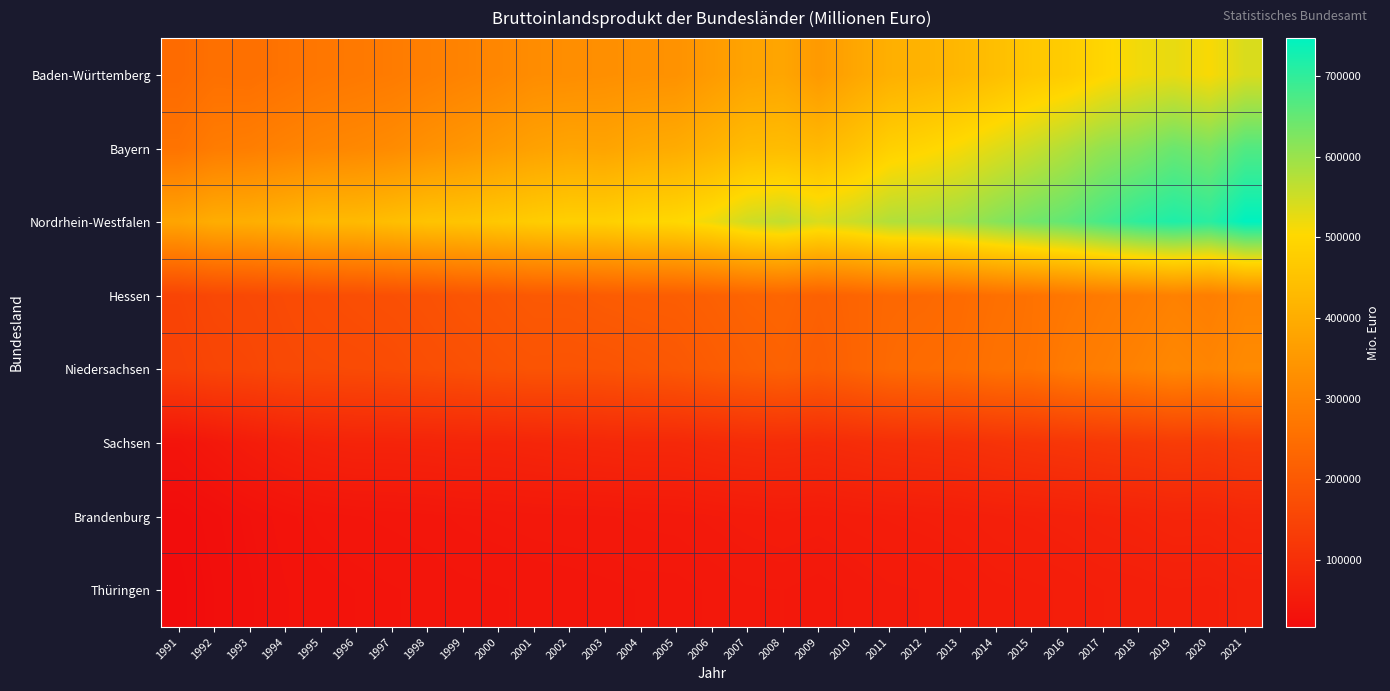

Which series has the largest total across all categories?

Nordrhein-Westfalen